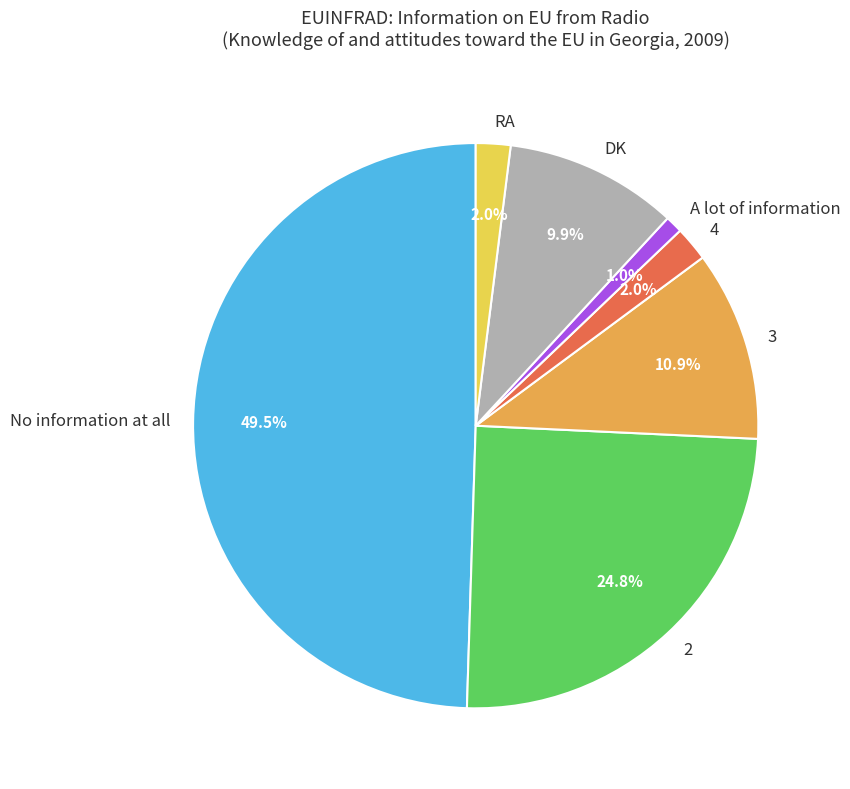

To the nearest percent, what portion does RA represent?

2%